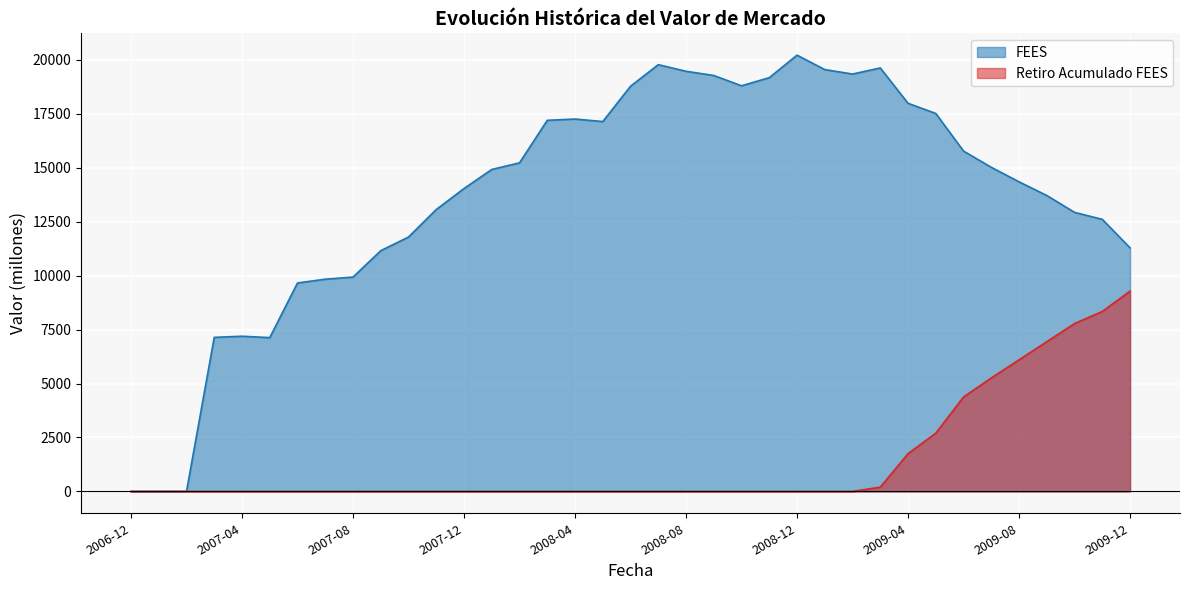

True or false: Retiro Acumulado FEES has a value of 0.0 at 2007-06-30.

True